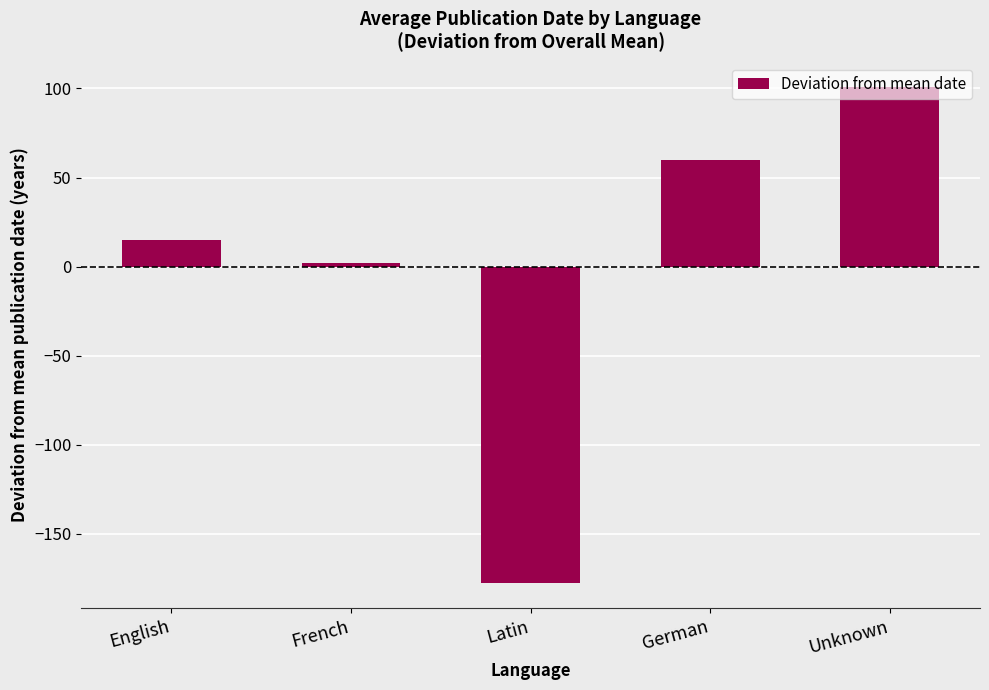

Approximately how many times larger is the value at French compared to English?

0.1